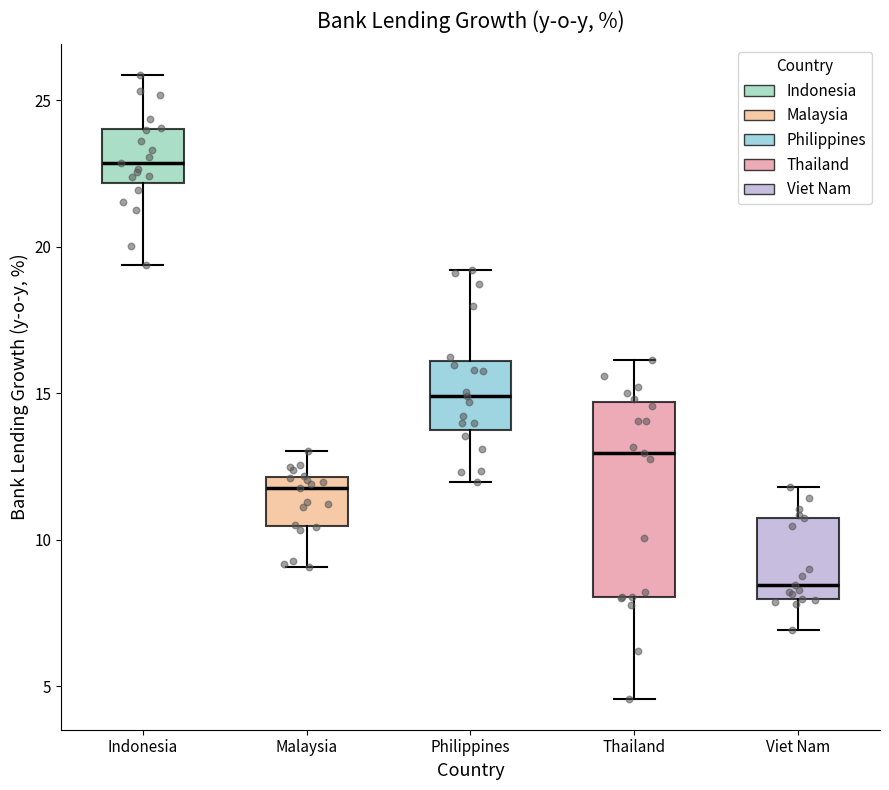

Which box has the lowest median line?

Viet Nam